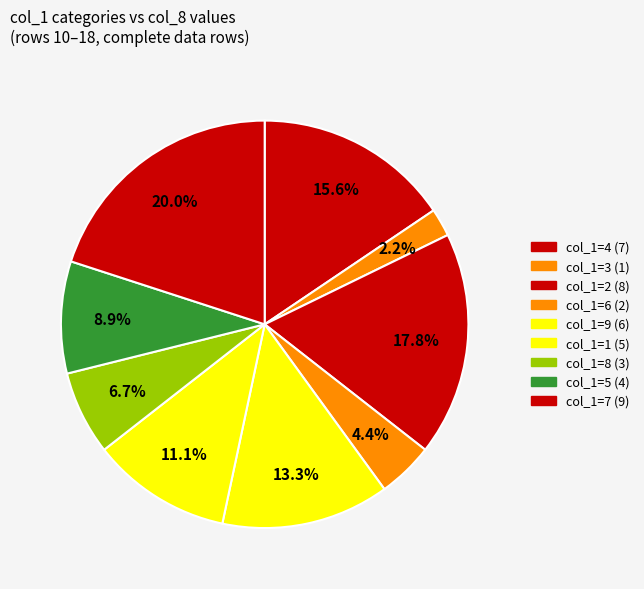

Count the number of slices in the pie.

9